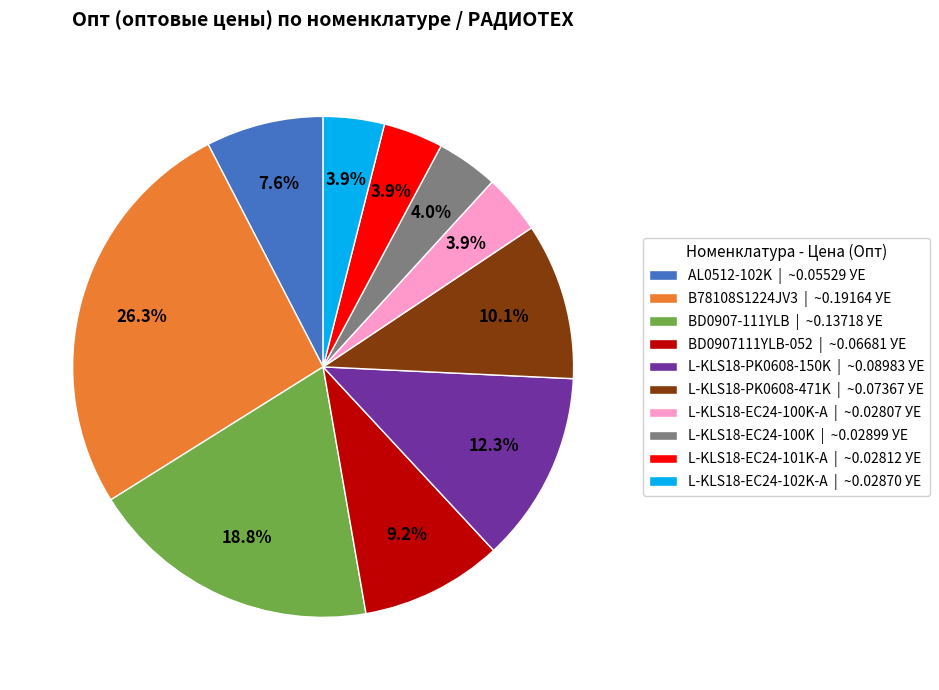

What is the largest slice in the pie chart?

B78108S1224JV3 | ~0.19164 УЕ